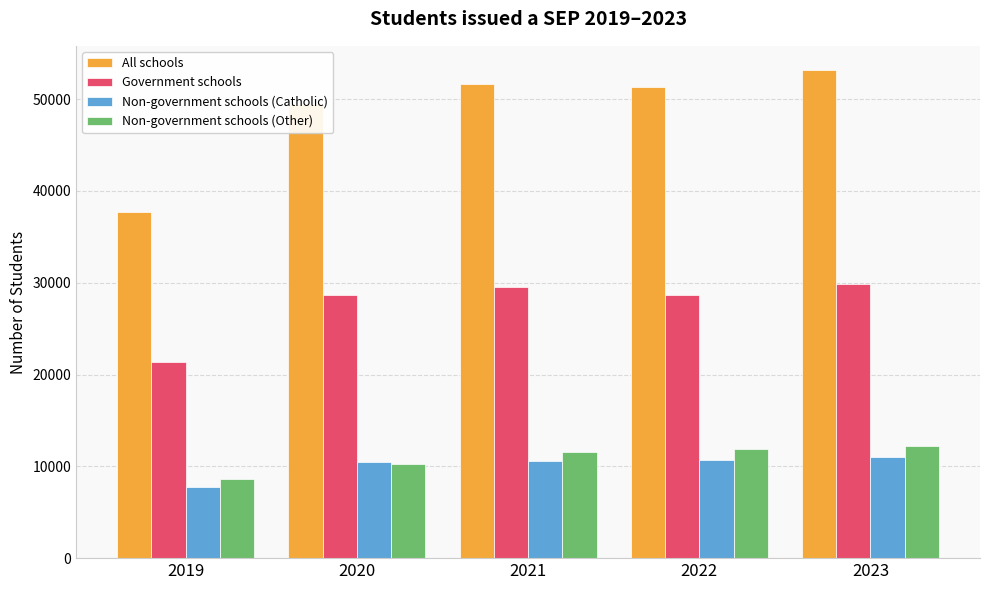

Which series has the largest total across all categories?

All schools